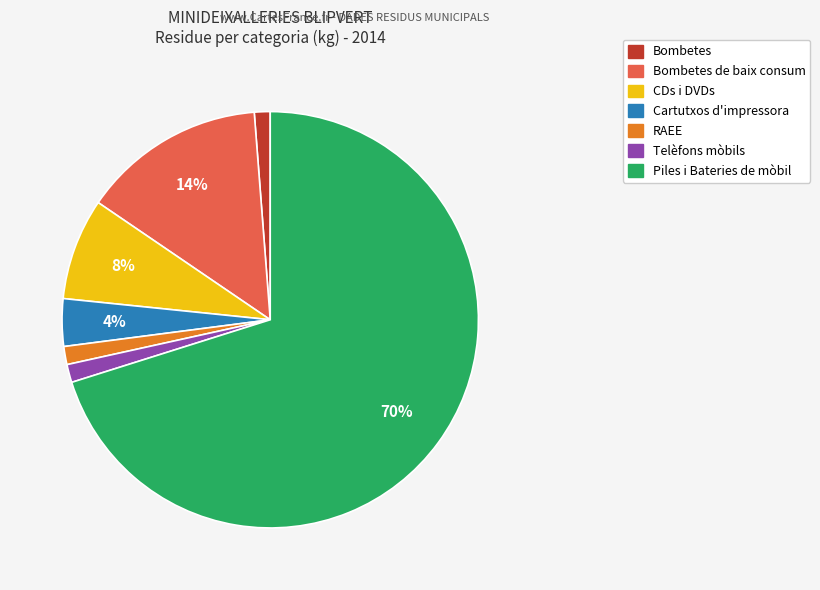

Is there a majority slice in this chart?

Yes